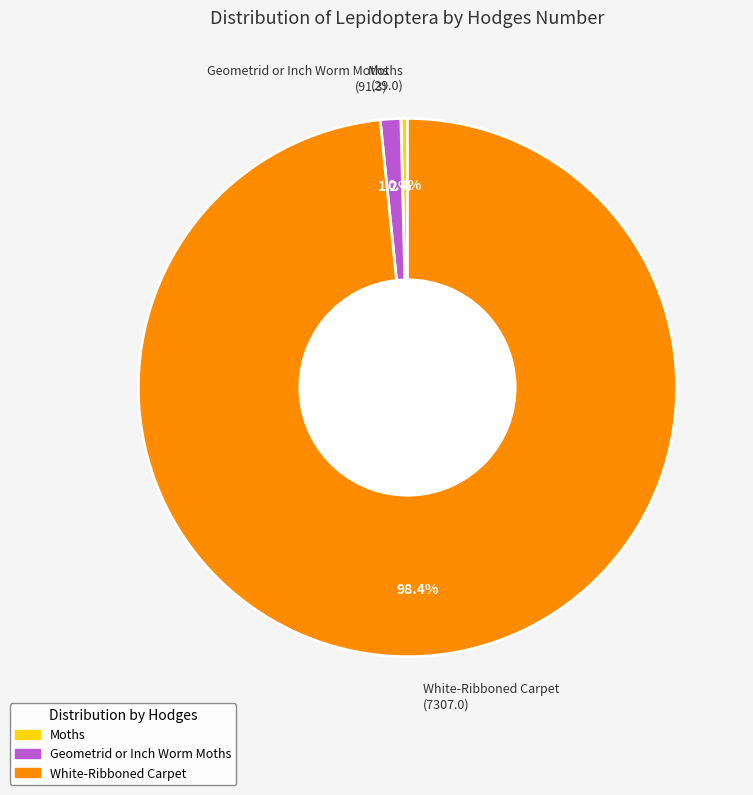

Do White-Ribboned Carpet and Moths together represent more than half of the pie?

Yes